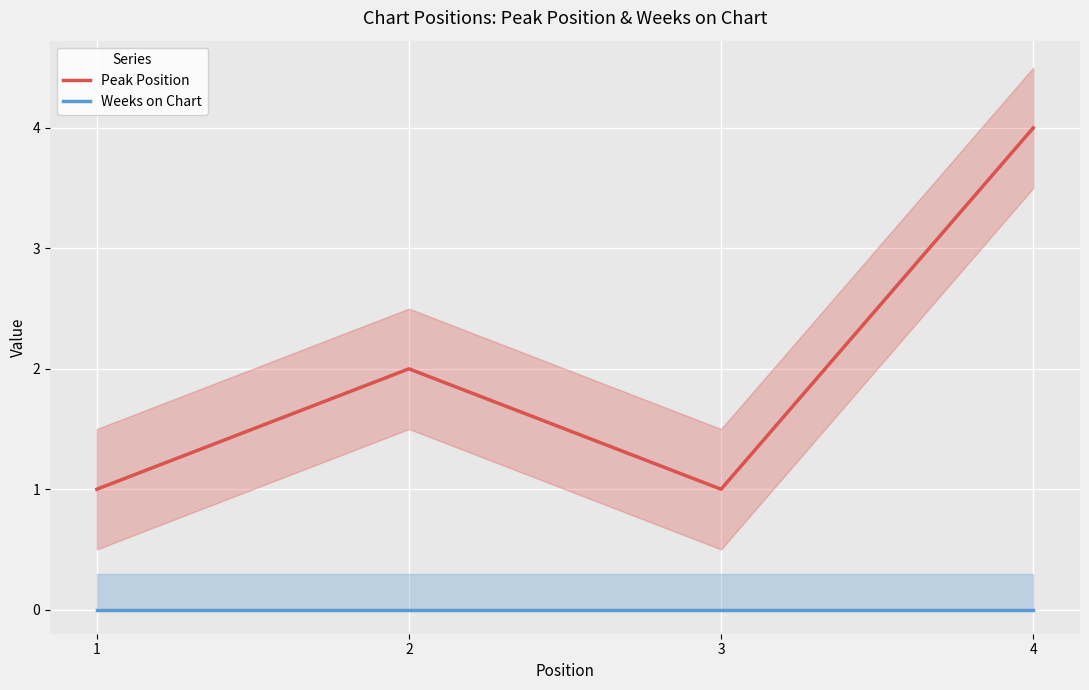

What is the lowest value of the Peak Position series?

1